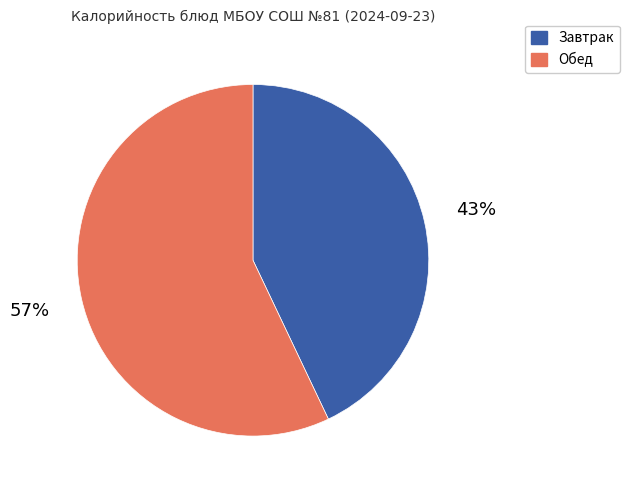

To the nearest percent, what is the average slice percentage?

50%